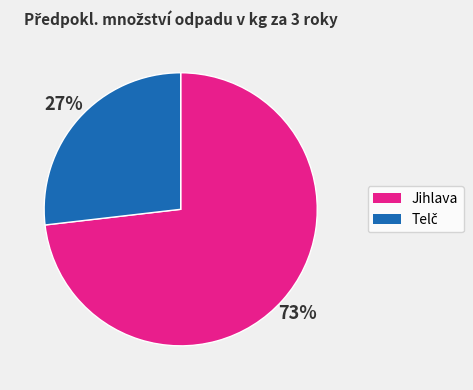

Count the number of slices in the pie.

2